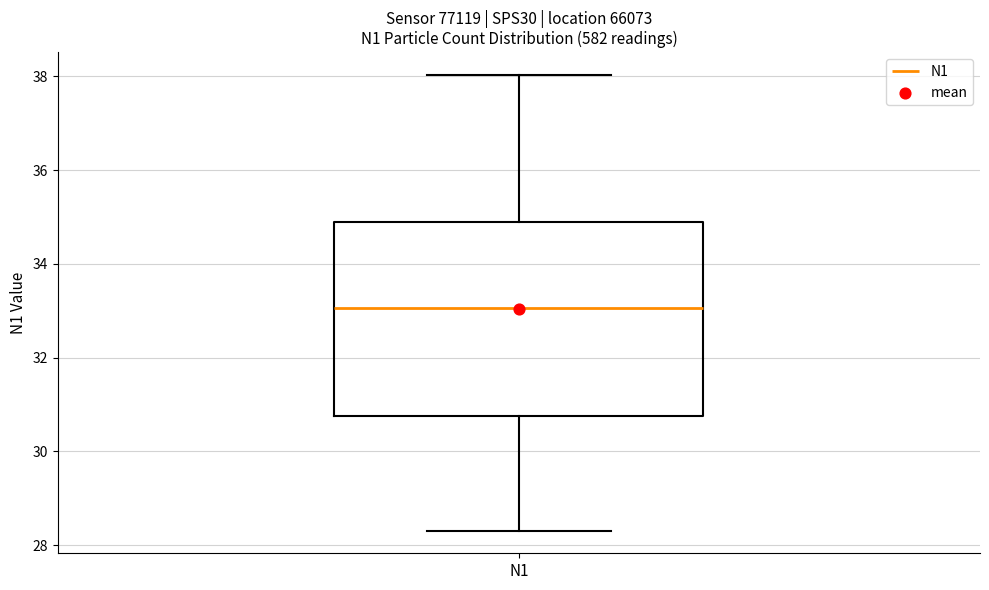

Where does the upper whisker of the box for N1 end on the y-axis? The values are not printed on the chart, so give them approximately, as read against the axis.

38.0